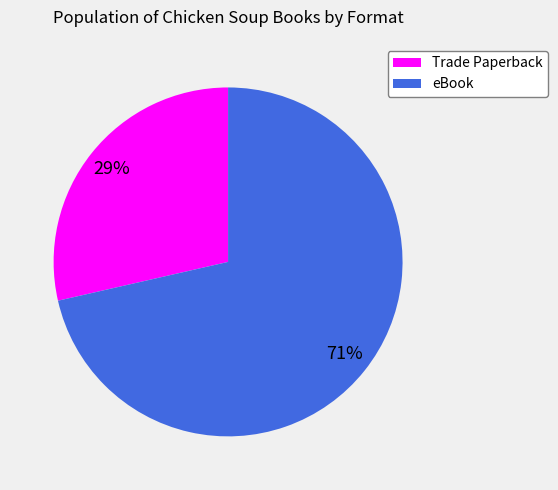

Which slice is the smallest?

Trade Paperback